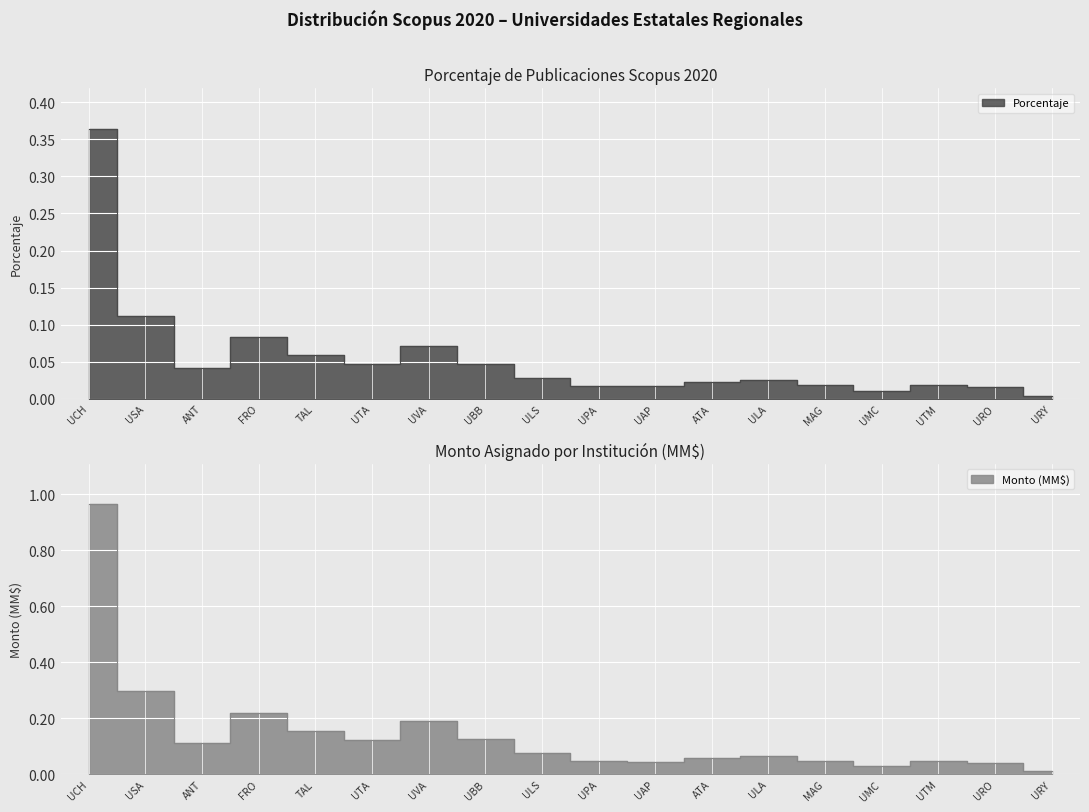

At which category does the chart reach its minimum across all series?

URY